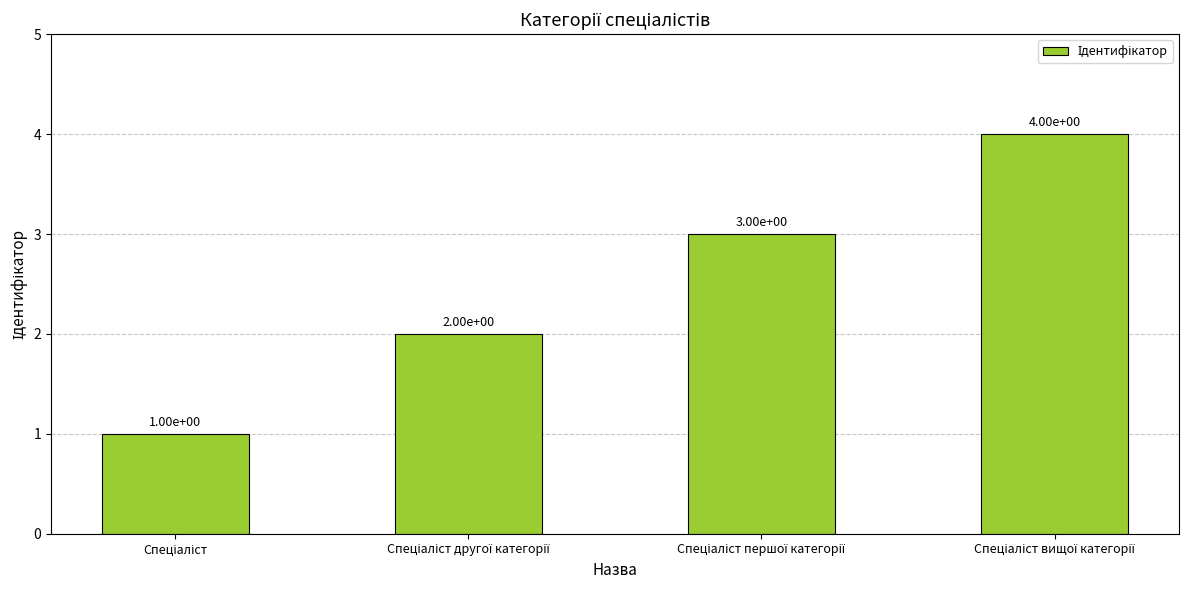

What is the difference between the maximum and minimum values?

3